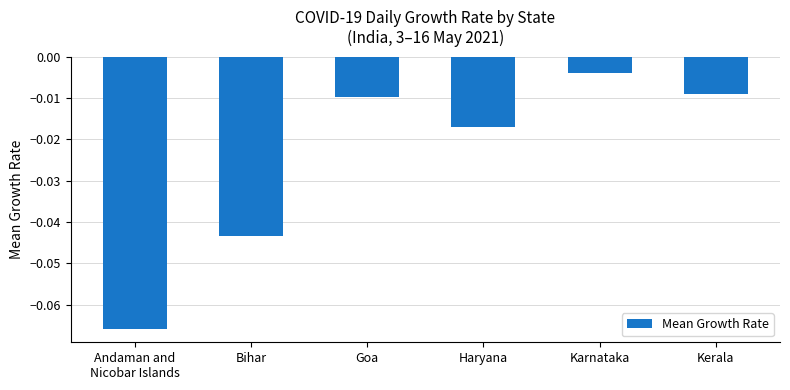

True or false: the data shows -0.1 at Bihar.

False